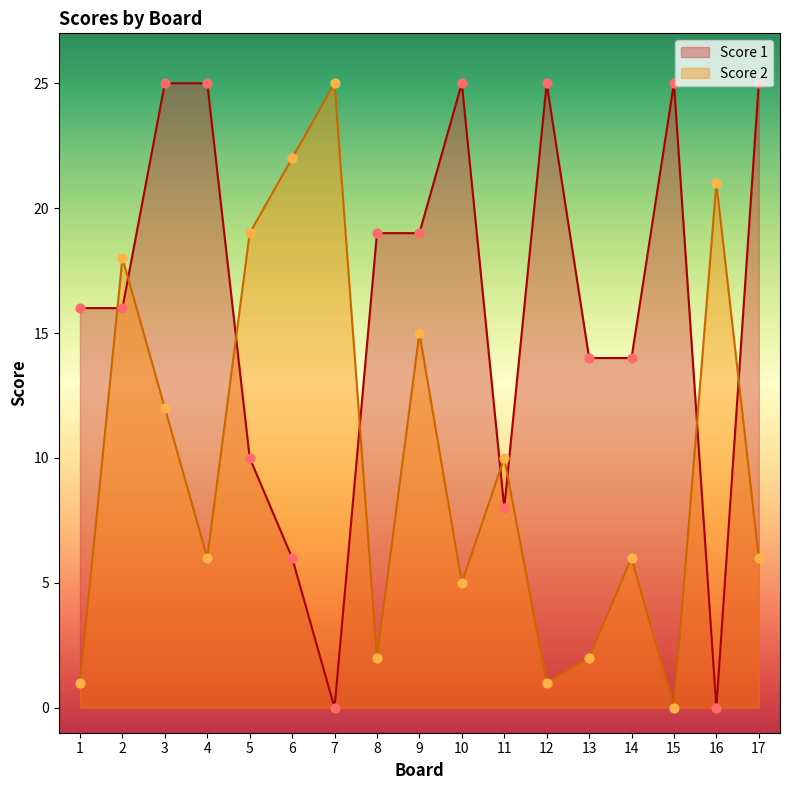

What are all the series names shown in the legend?

Score 1, Score 2